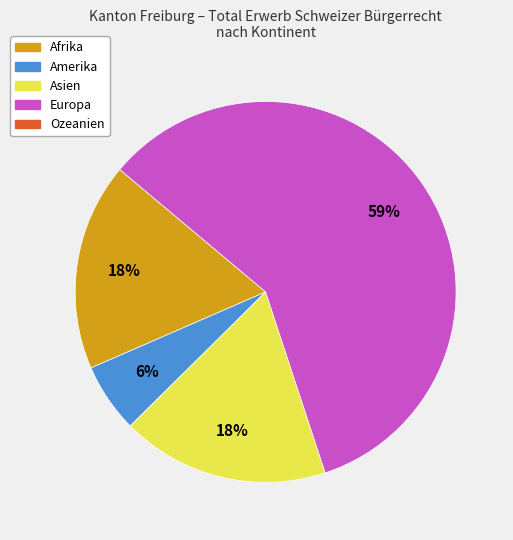

Is there a majority slice in this chart?

Yes